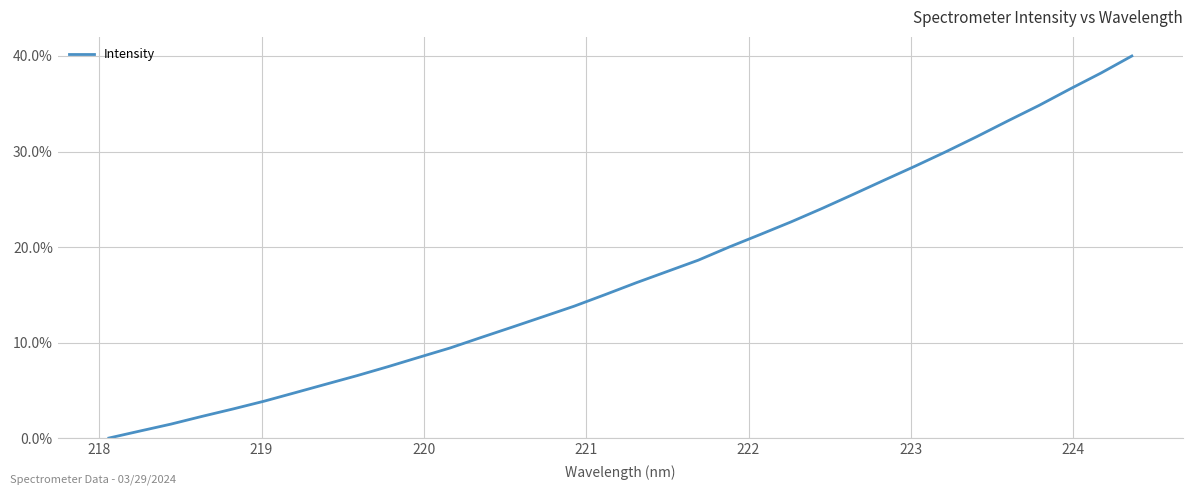

What is the maximum value shown in the chart?

40.0